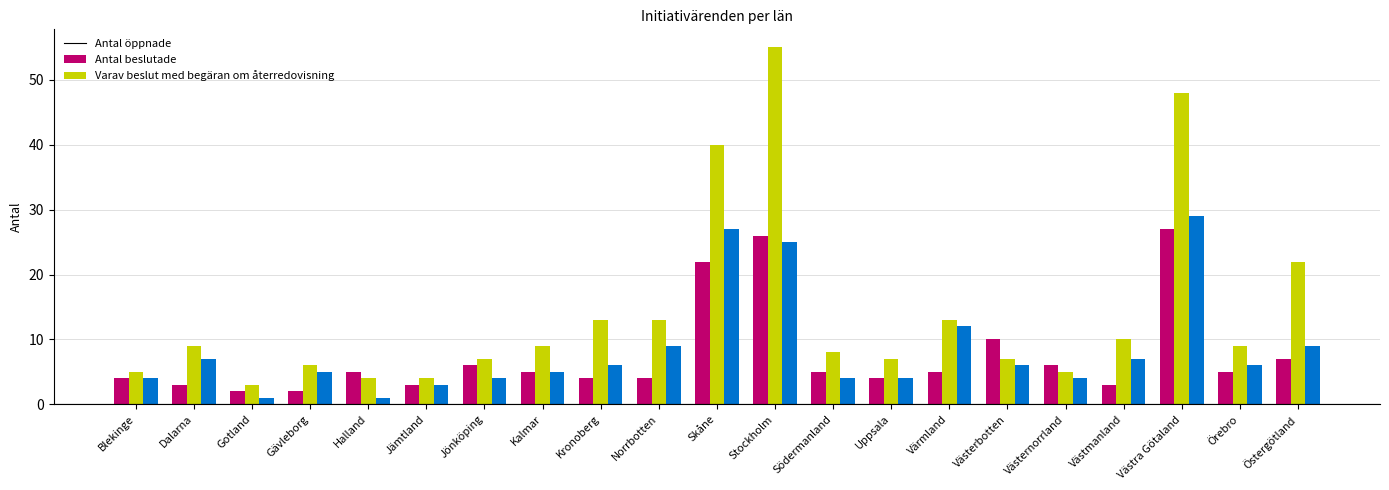

What is the difference between the Antal öppnade values at Örebro and Östergötland?

2